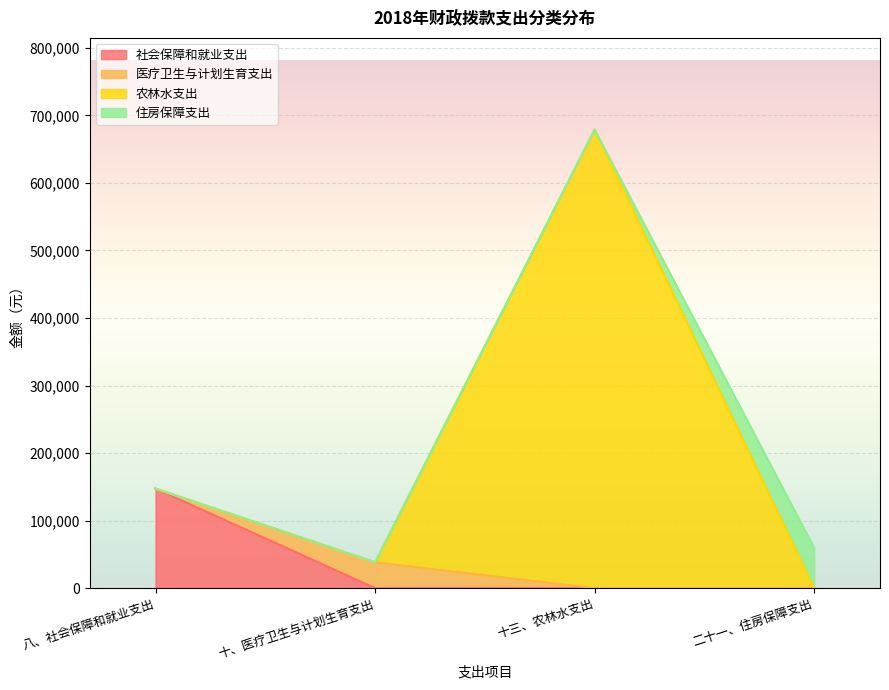

At which category is the sum across all series the highest?

十三、农林水支出